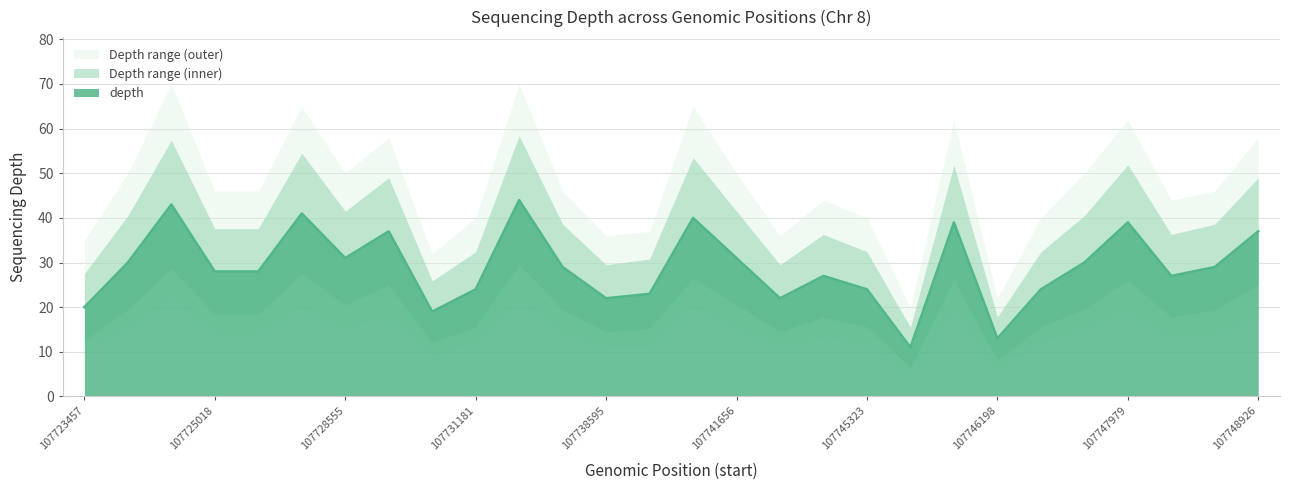

How many categories are shown in the chart?

28